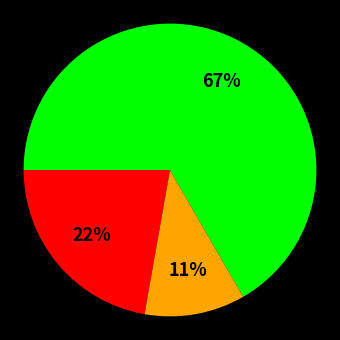

Is there a majority slice in this chart?

Yes